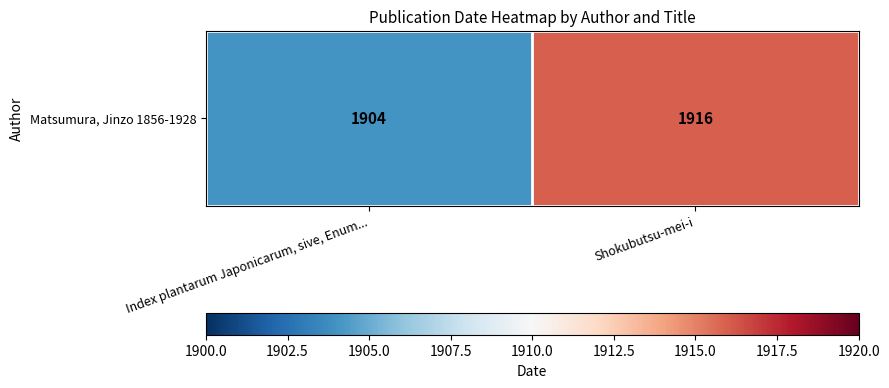

What is the average value?

1910